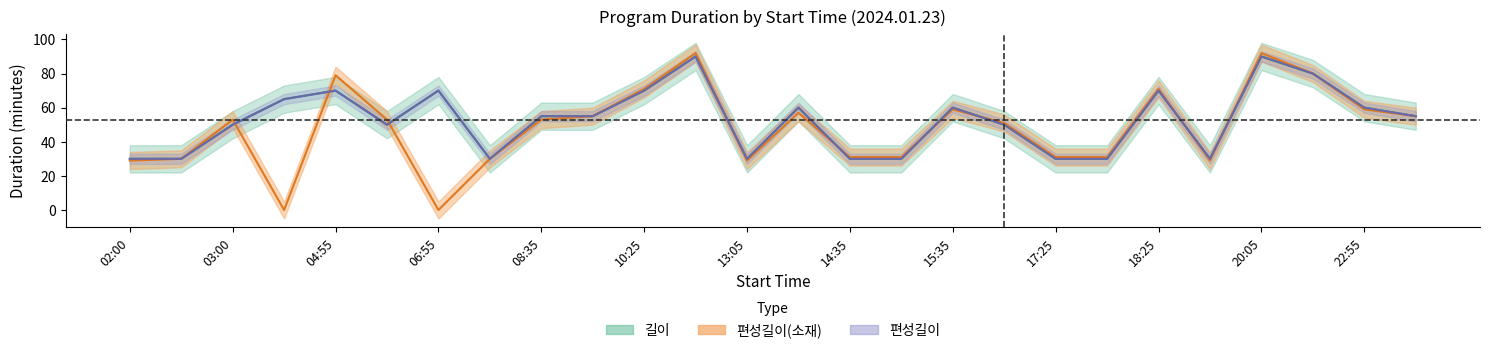

At how many categories does at least one series exceed 79?

3